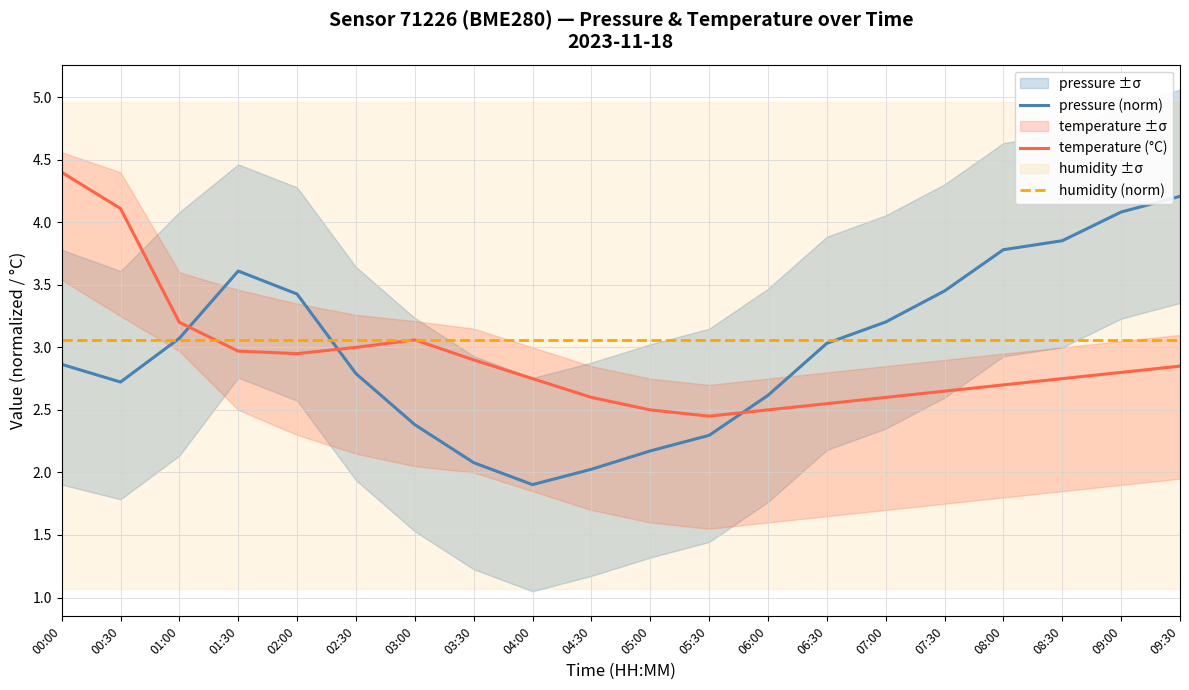

How many categories are shown in the chart?

20